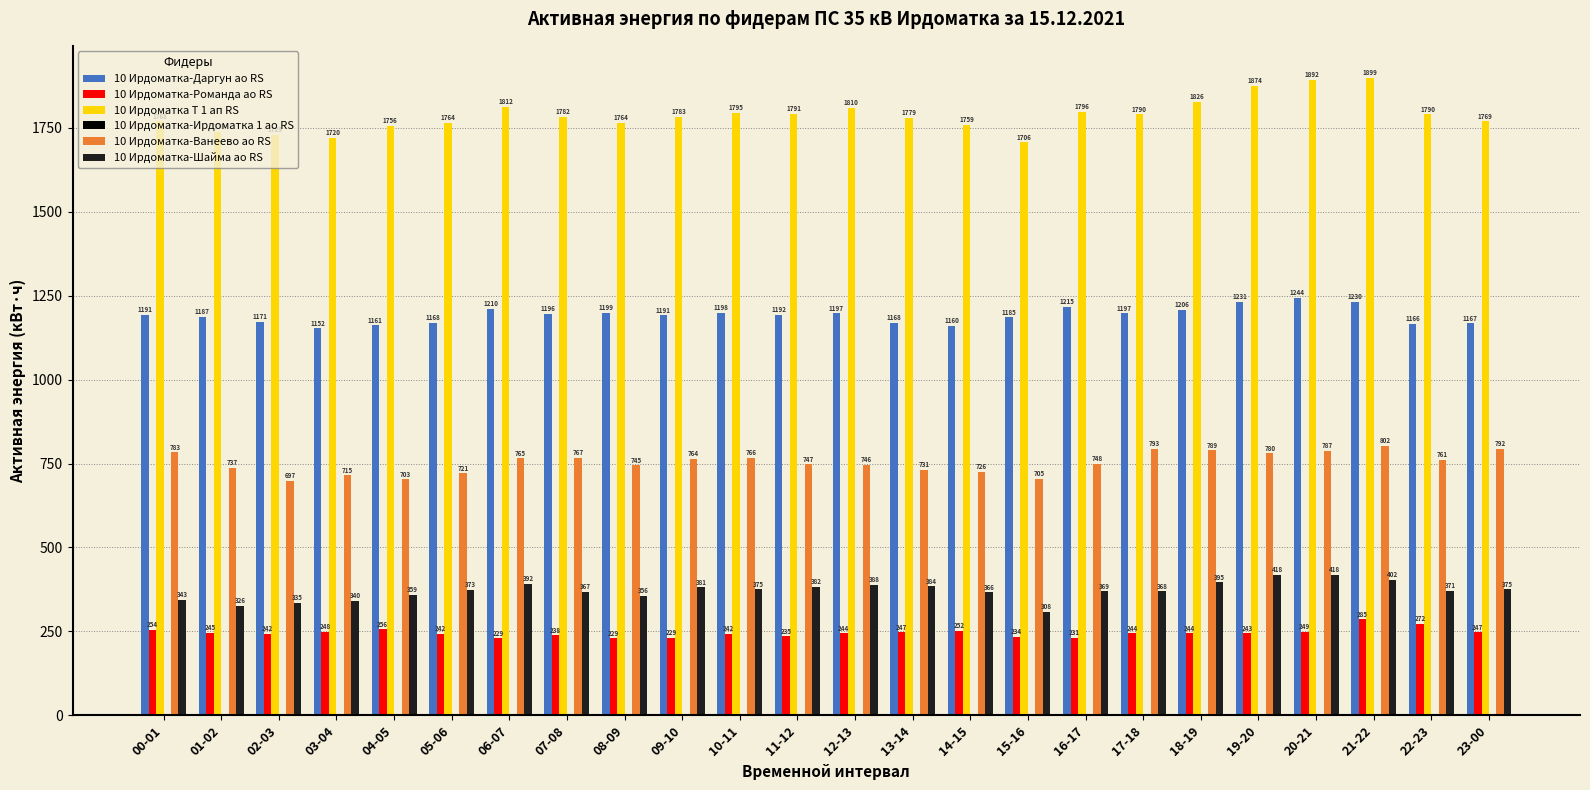

What is the spread (max minus min) of values at 04-05?

1500.6